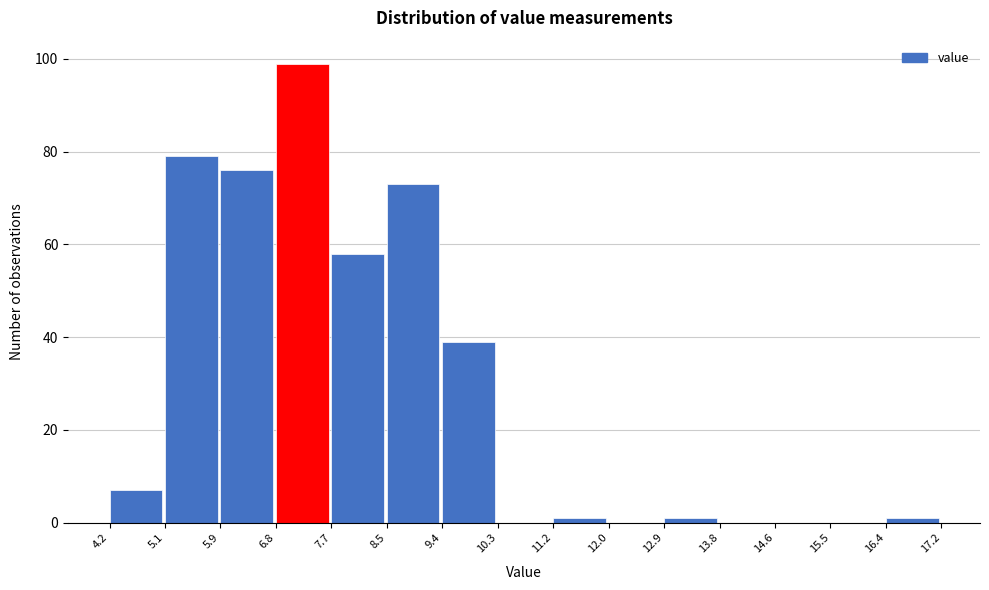

Reading left to right, transcribe this chart: for each bar, give the range it covers on the x-axis and its height. The values are not printed on the chart, so give them approximately, as read against the axis.

4.2 to 5.1: 8
5.1 to 5.9: 80
5.9 to 6.8: 76
6.8 to 7.7: 100
7.7 to 8.5: 58
8.5 to 9.4: 74
9.4 to 10.3: 40
10.3 to 11.2: 0
11.2 to 12.0: under 2
12.0 to 12.9: 0
12.9 to 13.8: under 2
13.8 to 14.6: 0
14.6 to 15.5: 0
15.5 to 16.4: 0
16.4 to 17.2: under 2